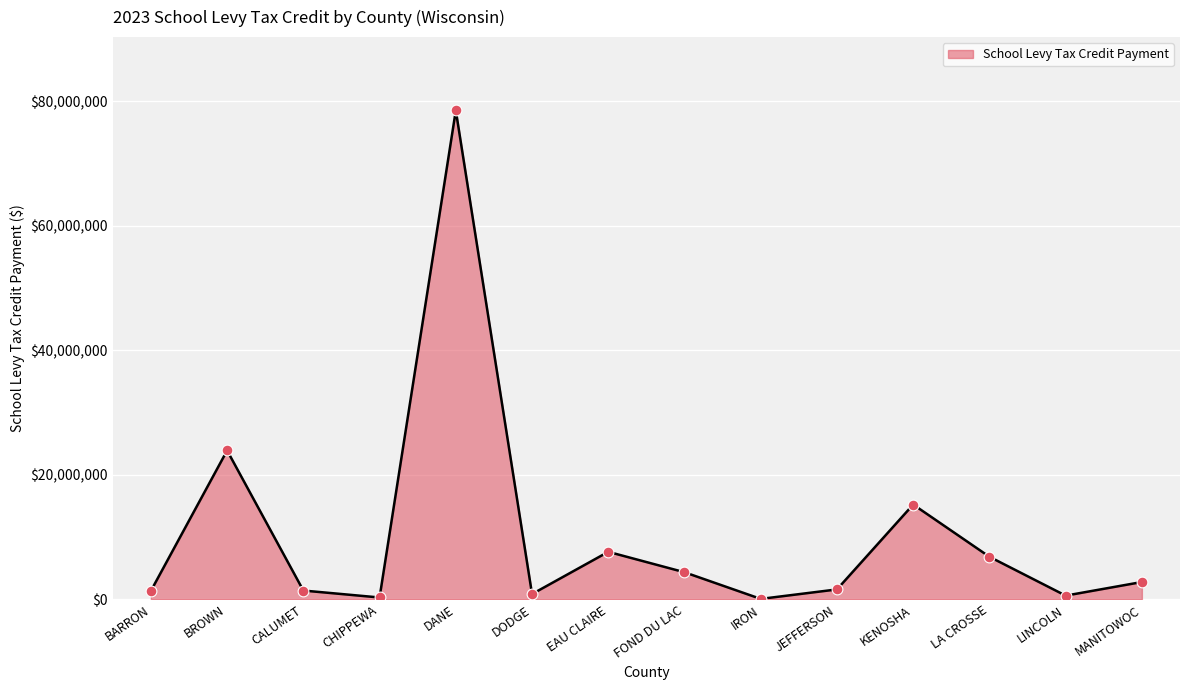

What is the change in value from BARRON to IRON?

-1280821.9